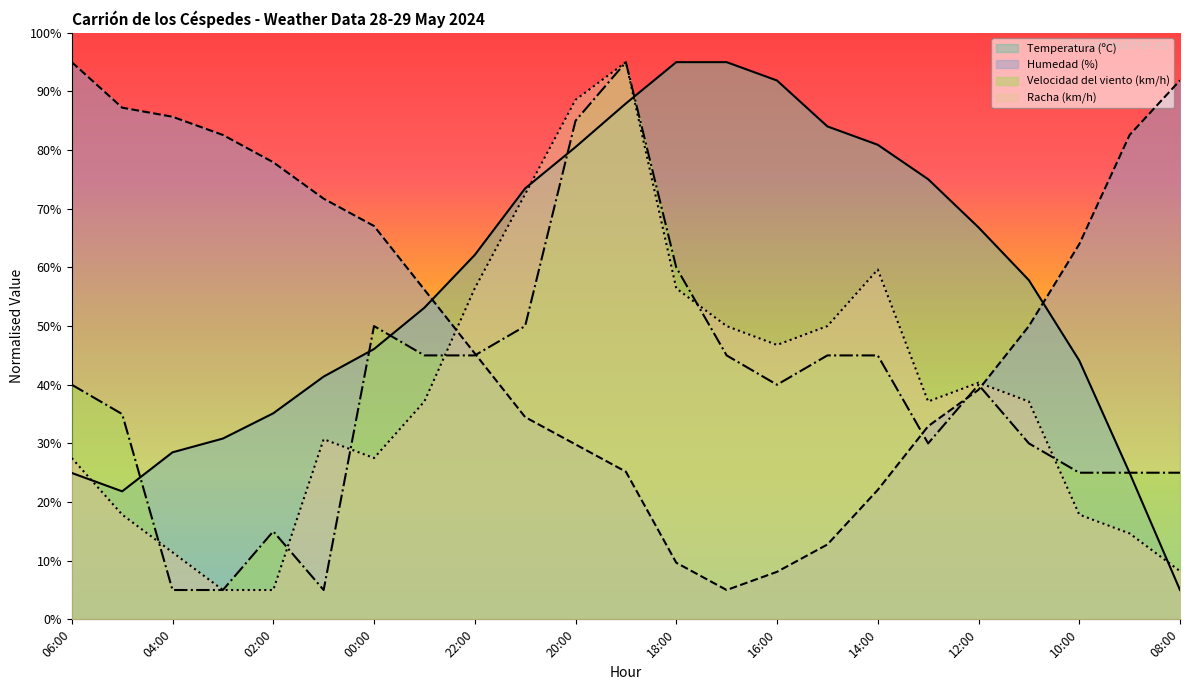

What is the difference between the maximum and second lowest values in the Racha (km/h) series?

90.0